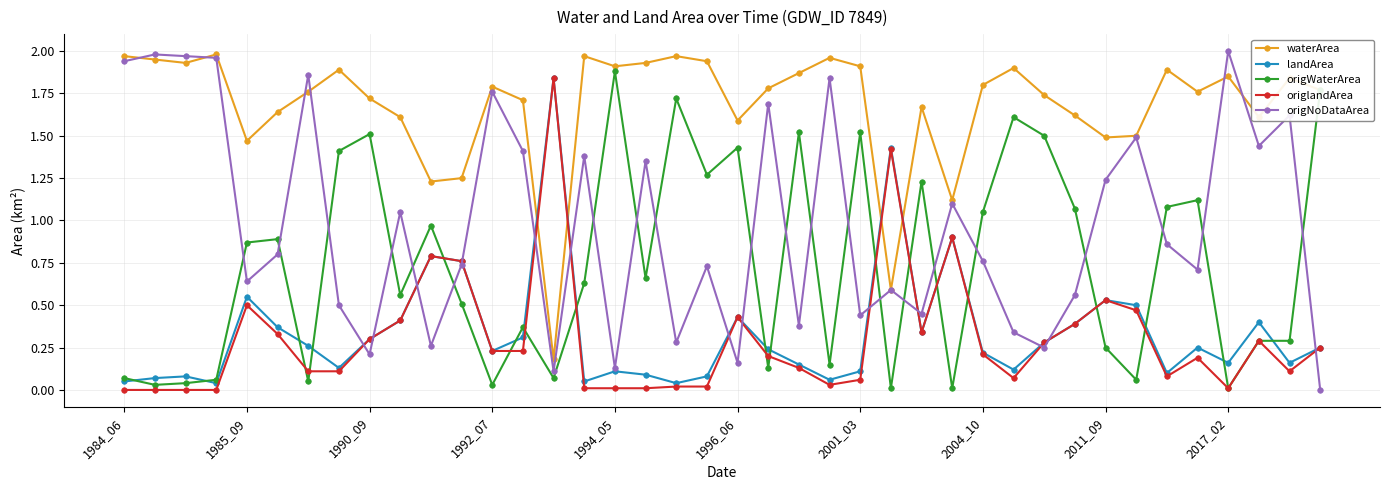

After their last crossing, which series has the higher values: origNoDataArea or origWaterArea?

origWaterArea